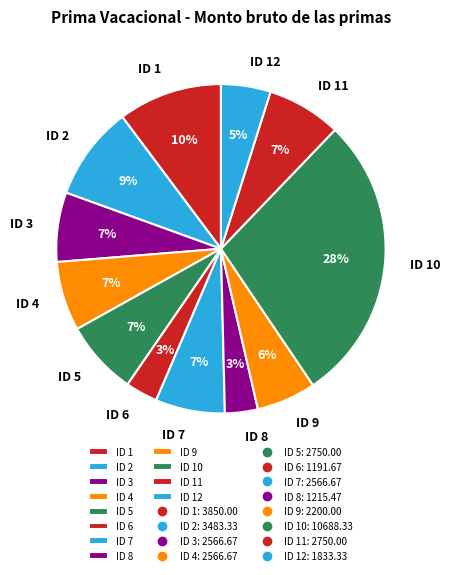

True or false: ID 9 accounts for 1% of the total.

False